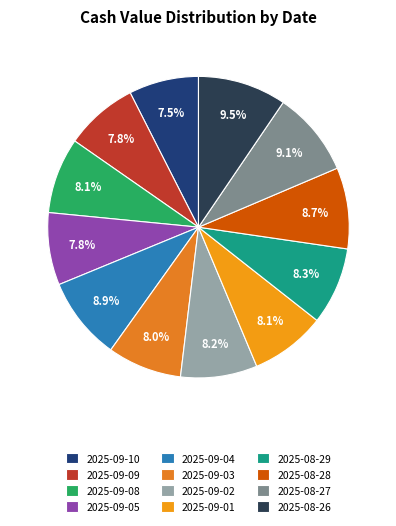

To the nearest percent, what is the difference between the 2025-09-10 and 2025-08-27 slice percentages?

2%